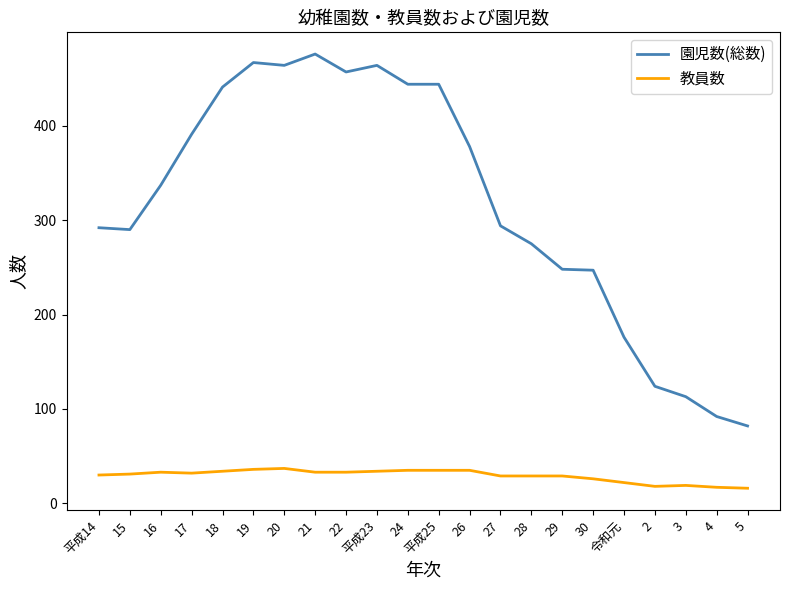

True or false: 園児数(総数) and 教員数 intersect in this chart.

False